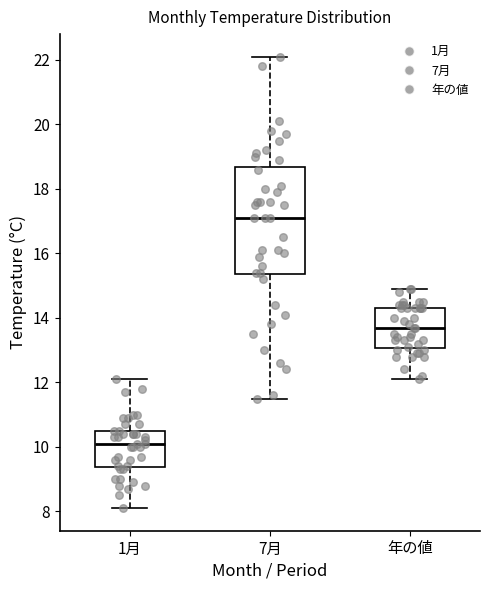

Which box's median line is the lowest?

1月